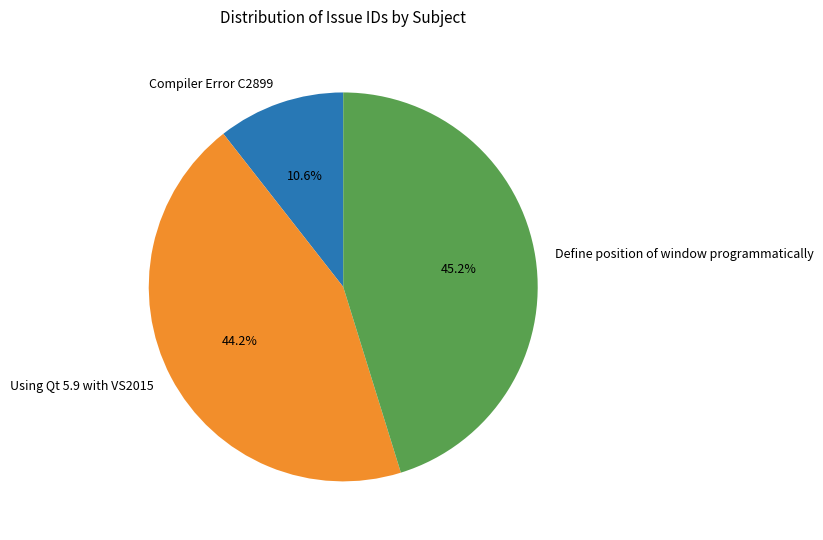

Which category has the smallest portion of the pie?

Compiler Error C2899